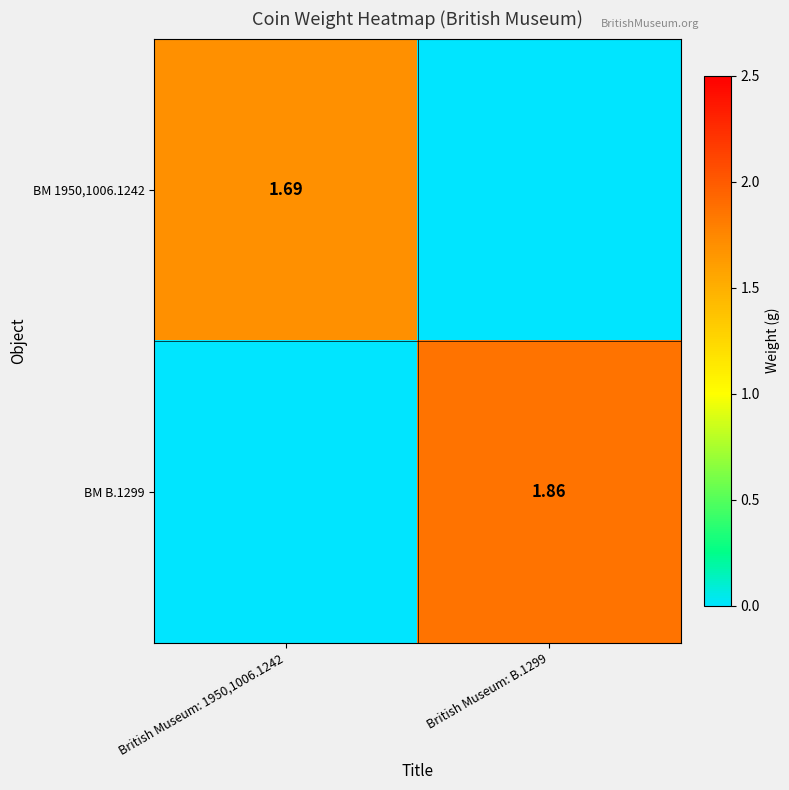

Is the value of BM B.1299 at British Museum: B.1299 greater than the value of BM 1950,1006.1242 at British Museum: 1950,1006.1242?

Yes